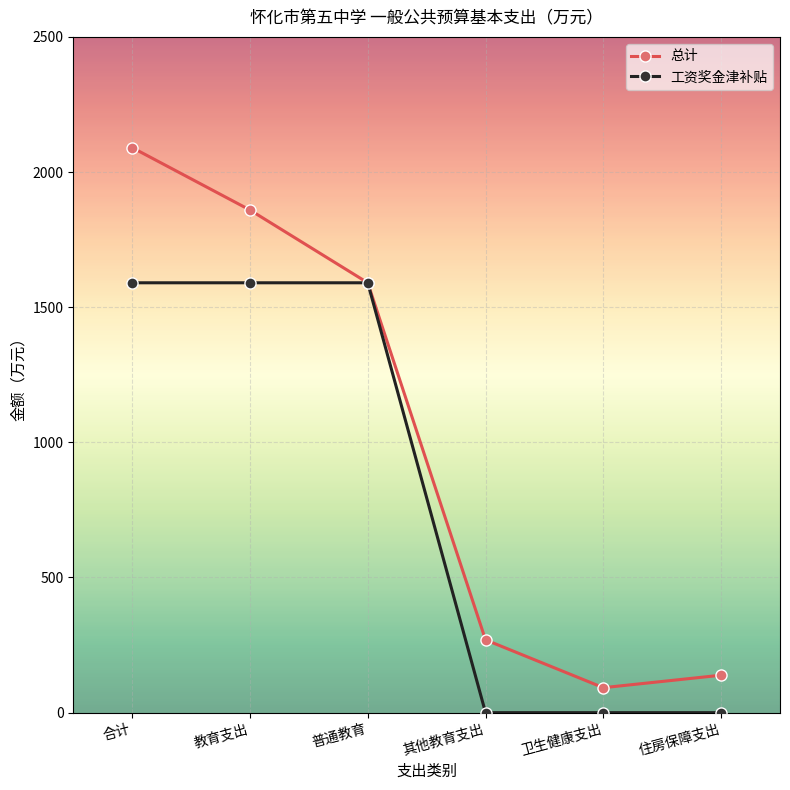

What is the spread (max minus min) of values at 合计?

500.1